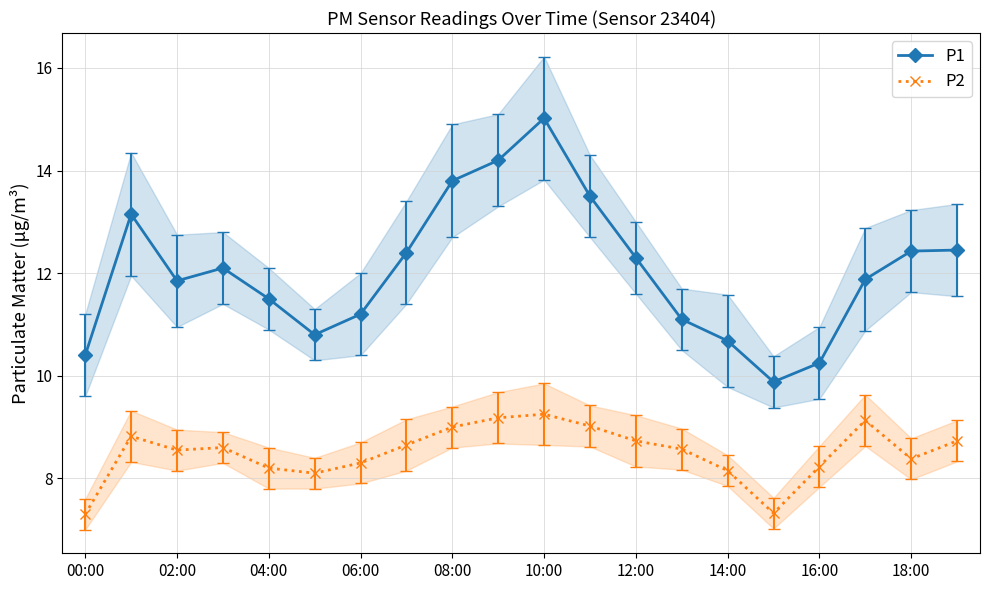

How many lines are shown in the chart?

2